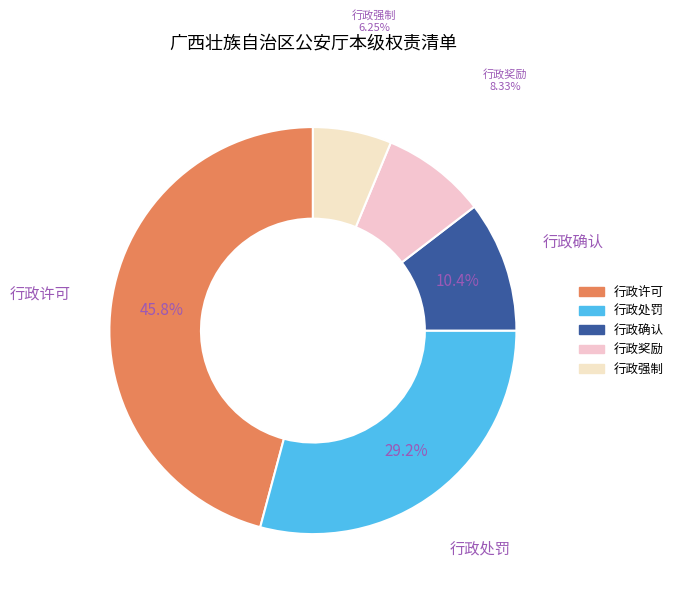

Does any single category account for the majority?

No